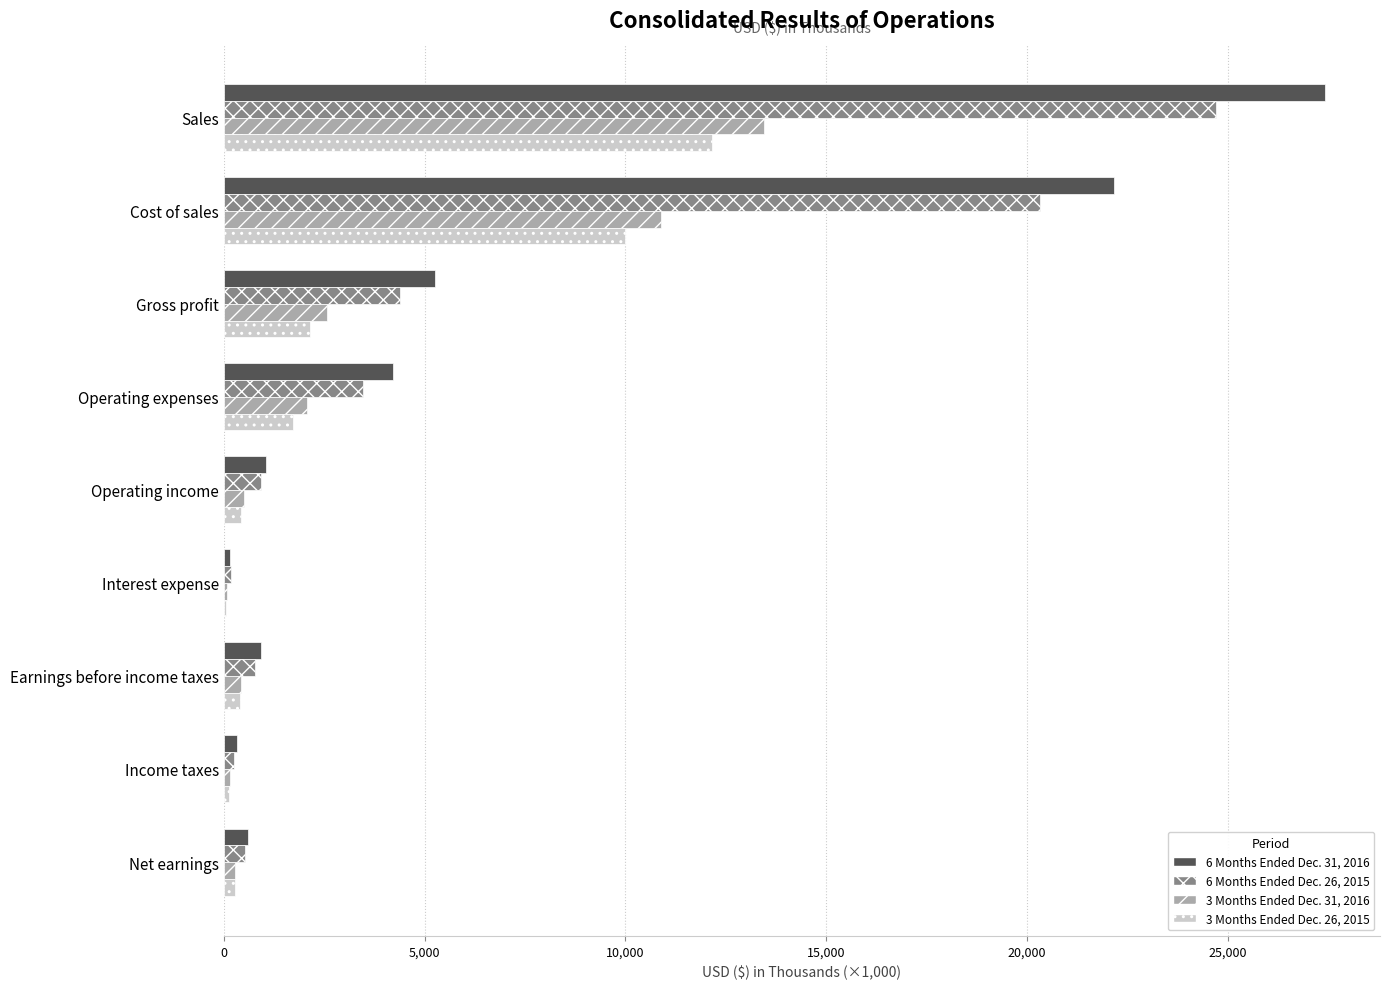

Is it true that 3 Months Ended Dec. 26, 2015 equals 6667.0 at Cost of sales?

False